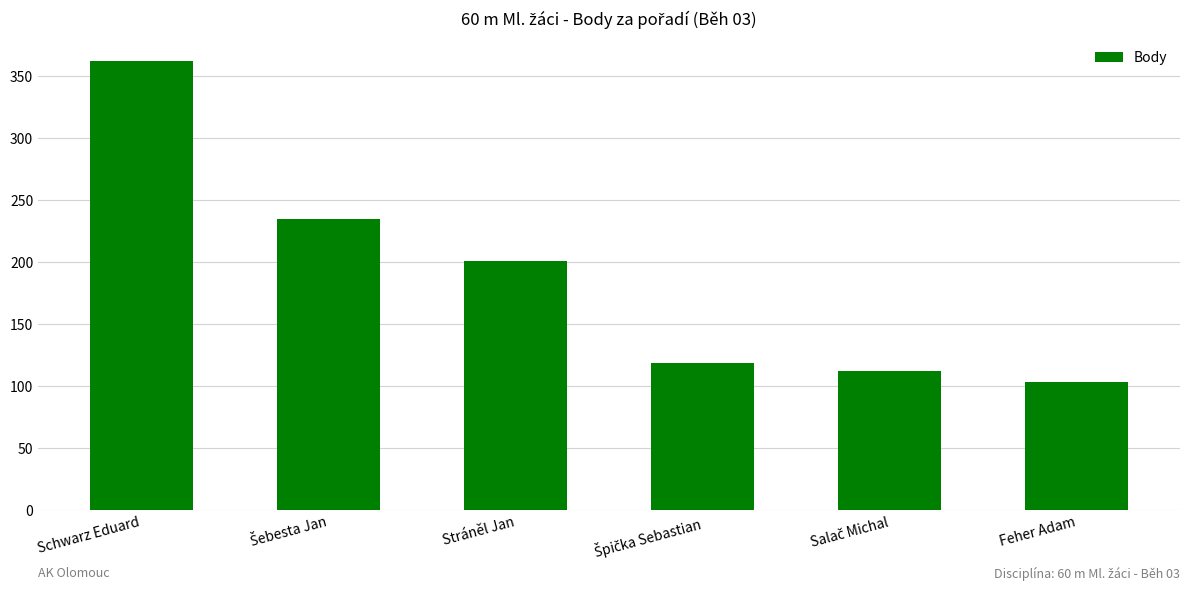

Reading left to right, what are all the values shown in this chart?

362	235	201	119	112	103